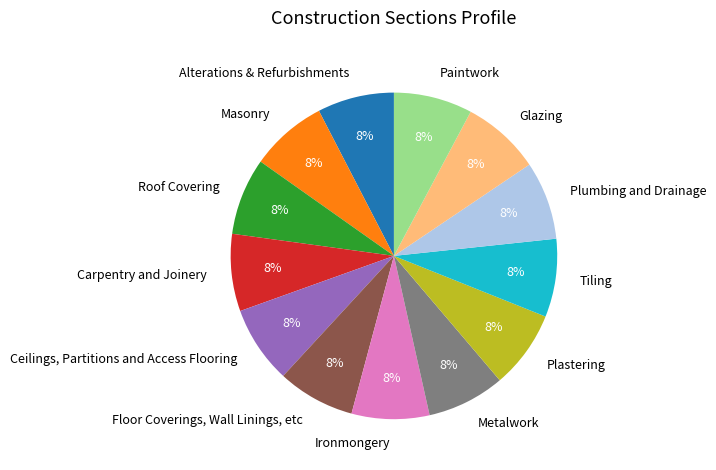

How many segments does this pie chart have?

13